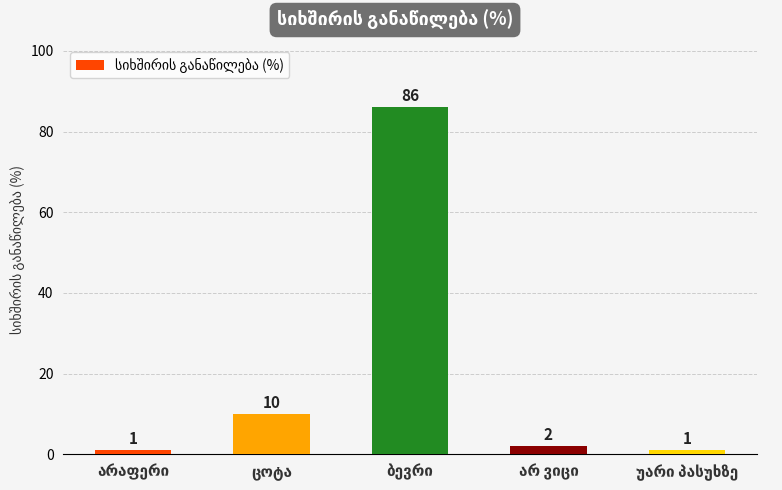

What is the value of the 5th bar from the left?

1